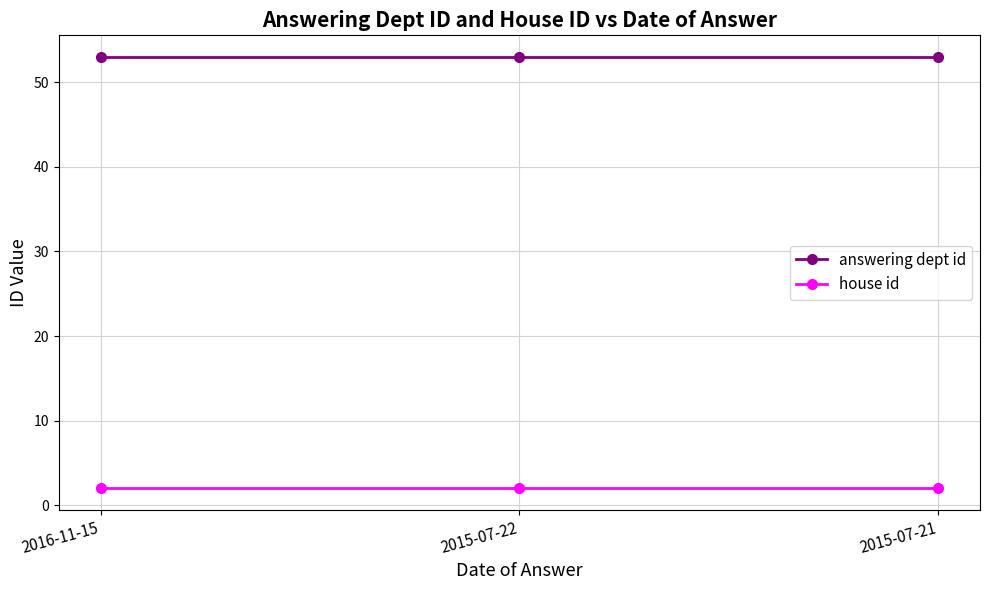

What is the label of the 1st point from the left?

2016-11-15